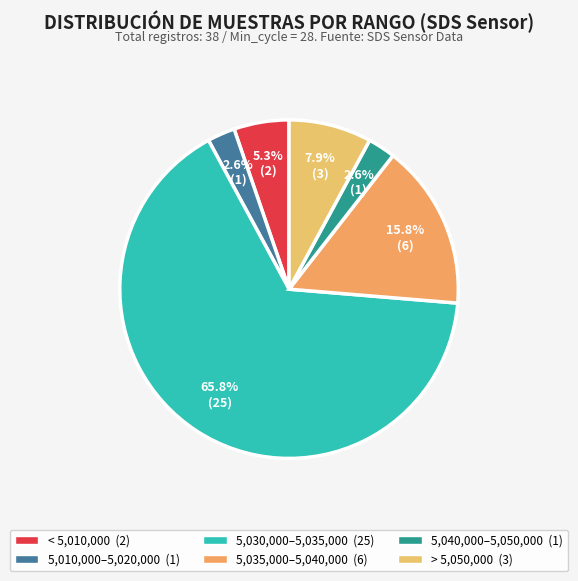

How many segments does this pie chart have?

6